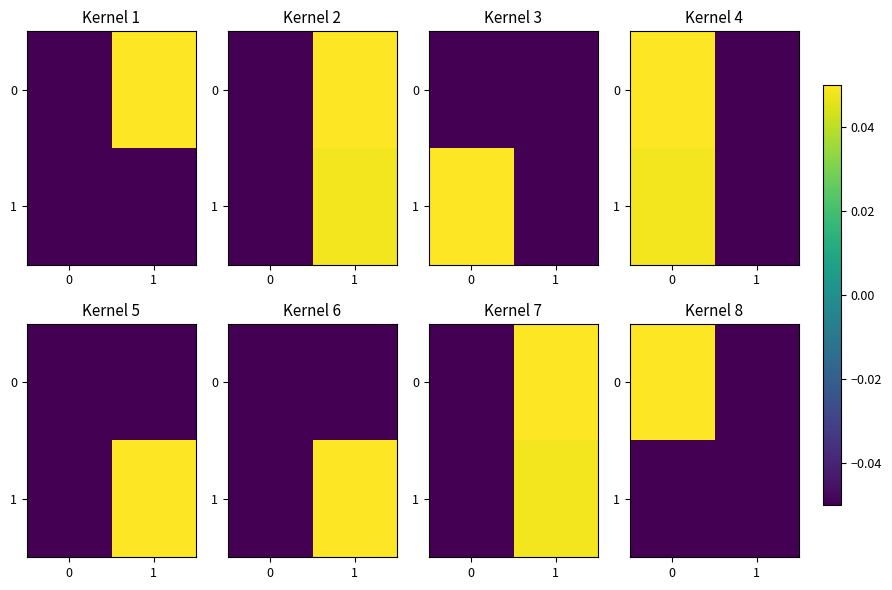

The value of row_0 at 0 is 0.0. True or false?

False